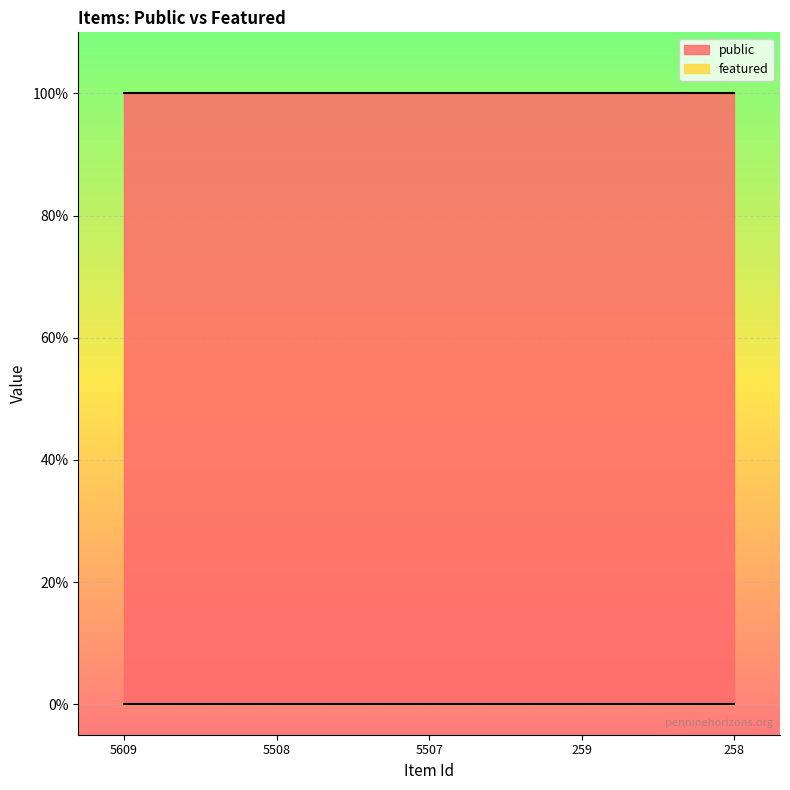

Which series has the largest total across all categories?

public